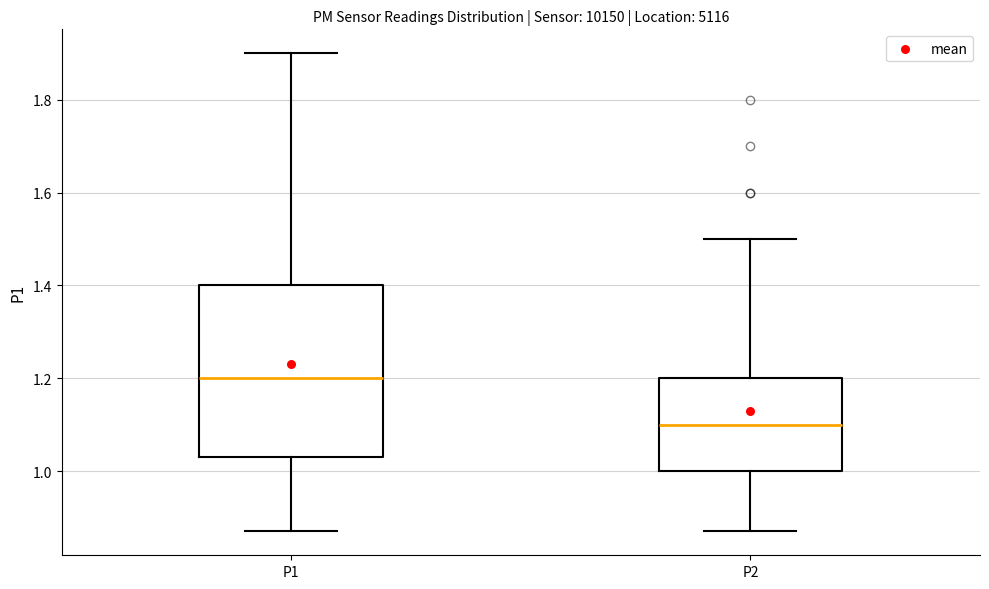

Which box has the lowest median line?

P2